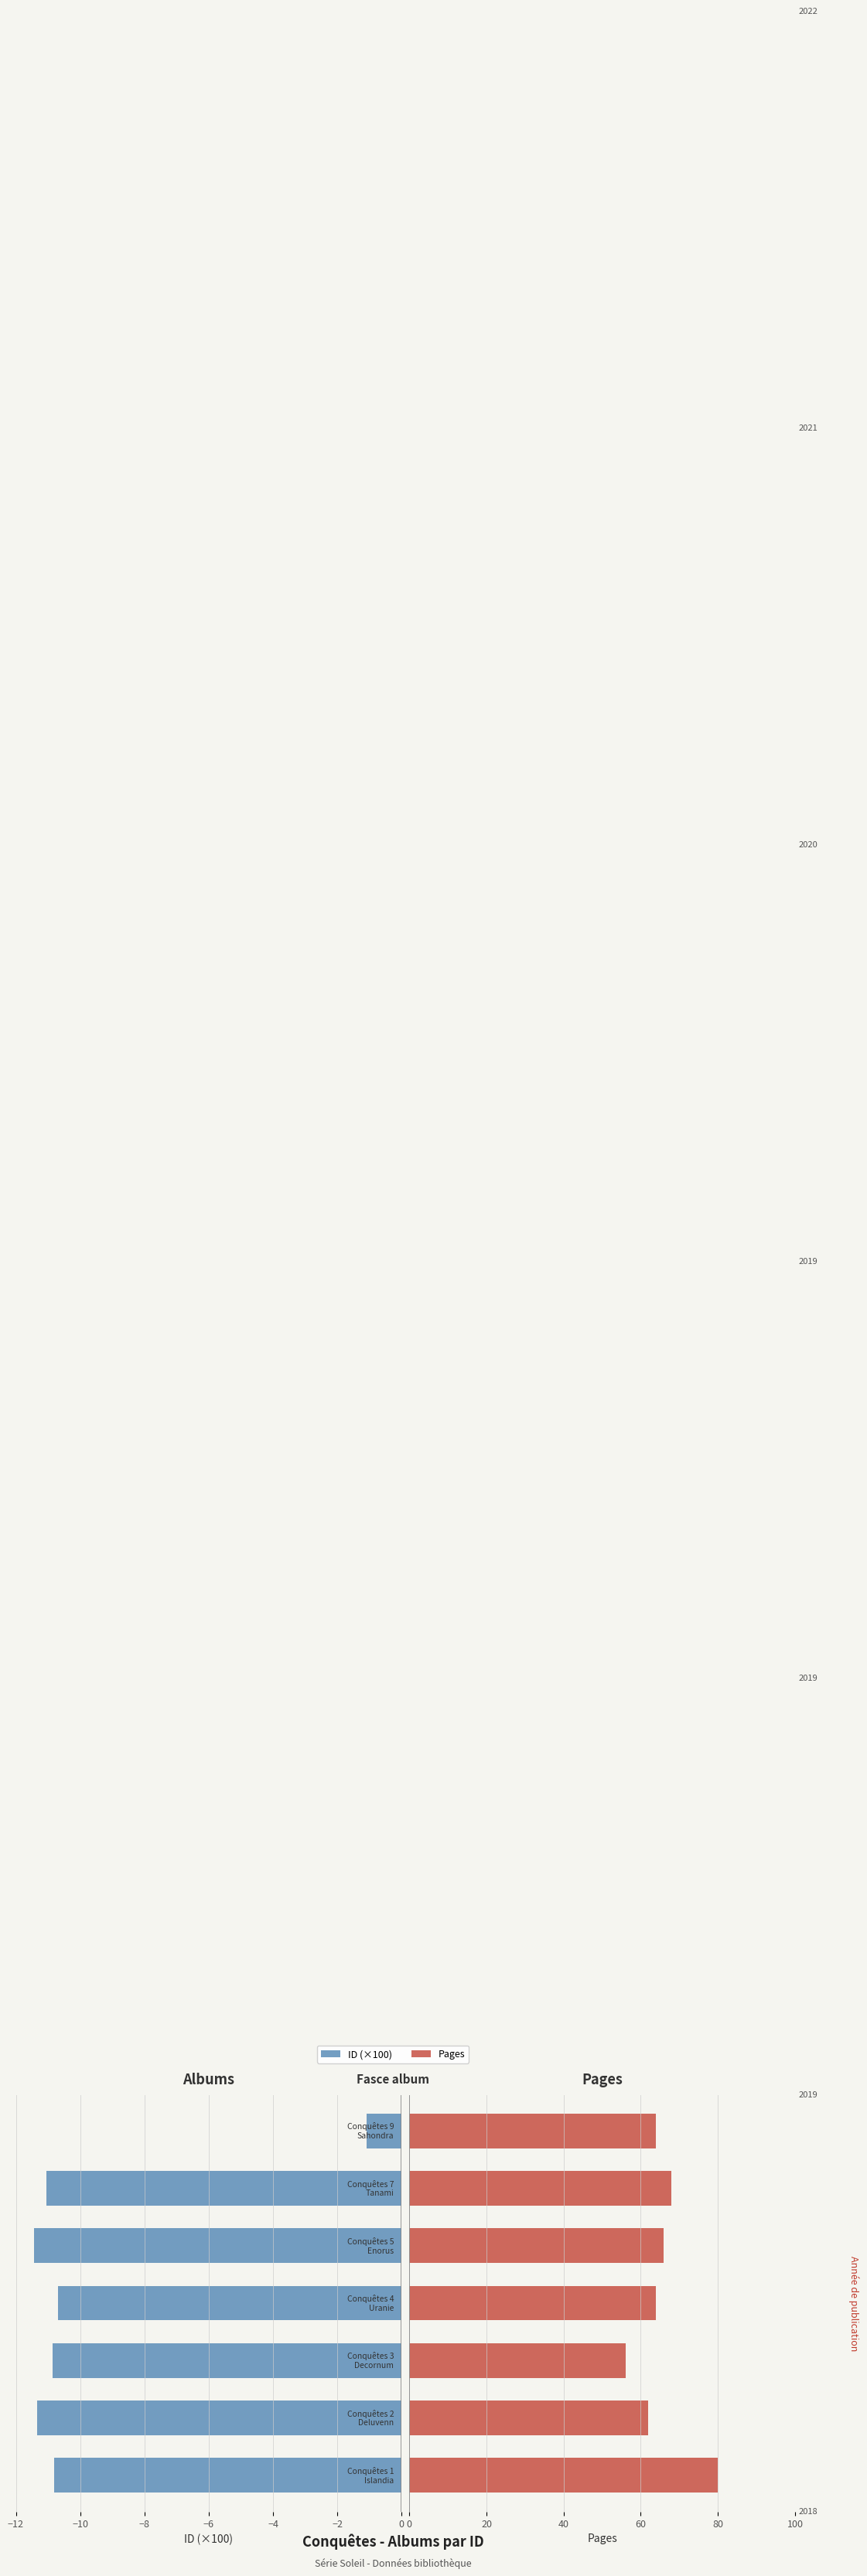

True or false: Pages has a value of 37.1 at −10.

False